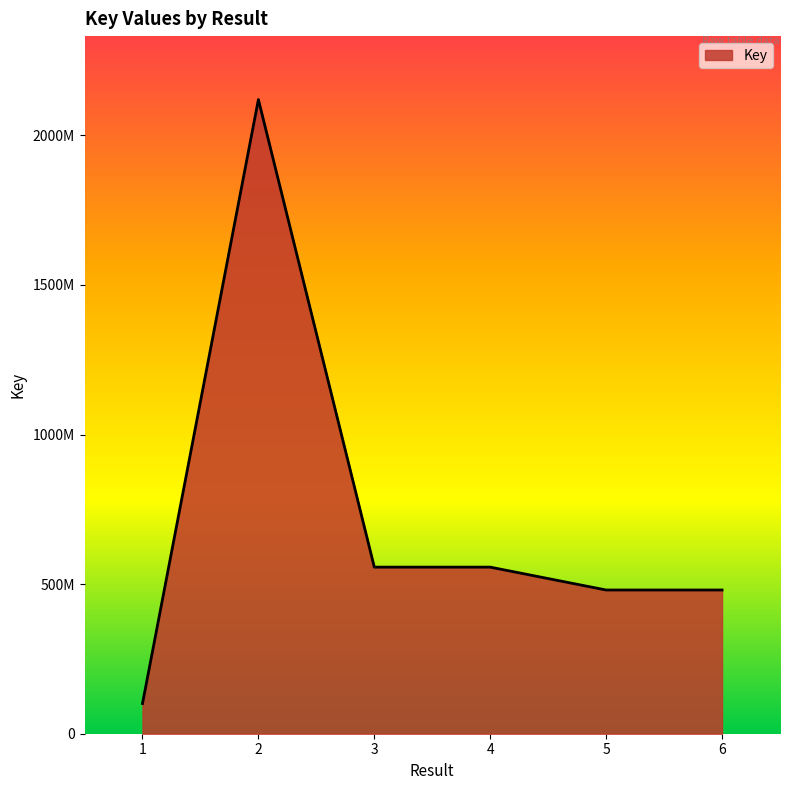

Which has a higher value, 4 or 3?

4